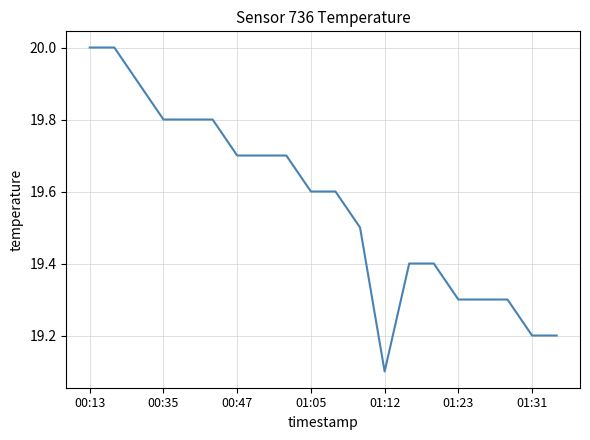

Does the chart have visible grid lines?

Yes